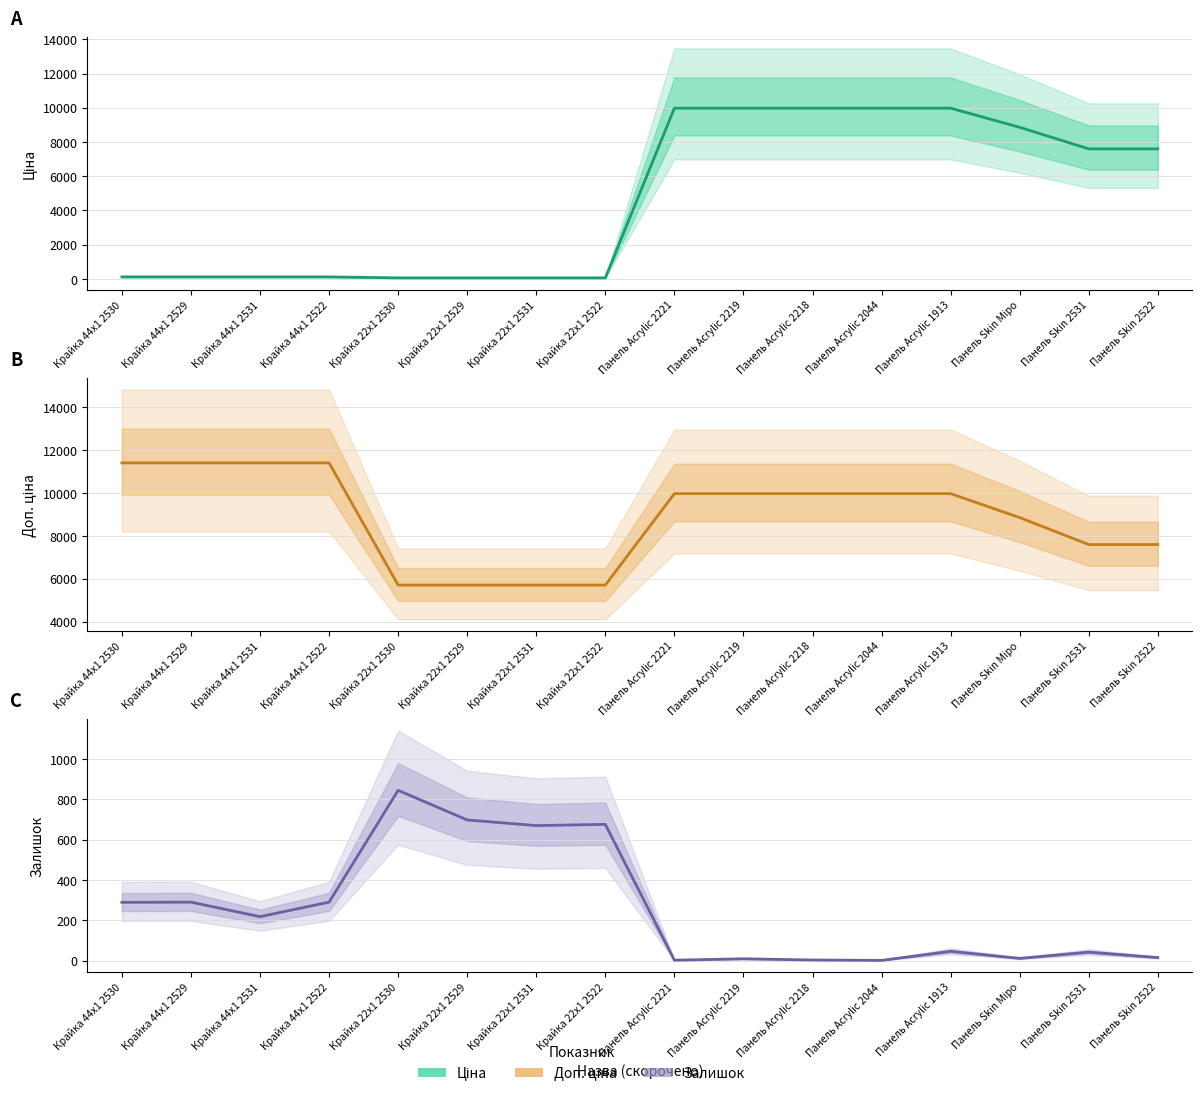

Rank the series by their average value, from lowest to highest.

Залишок, Ціна, Доп. ціна